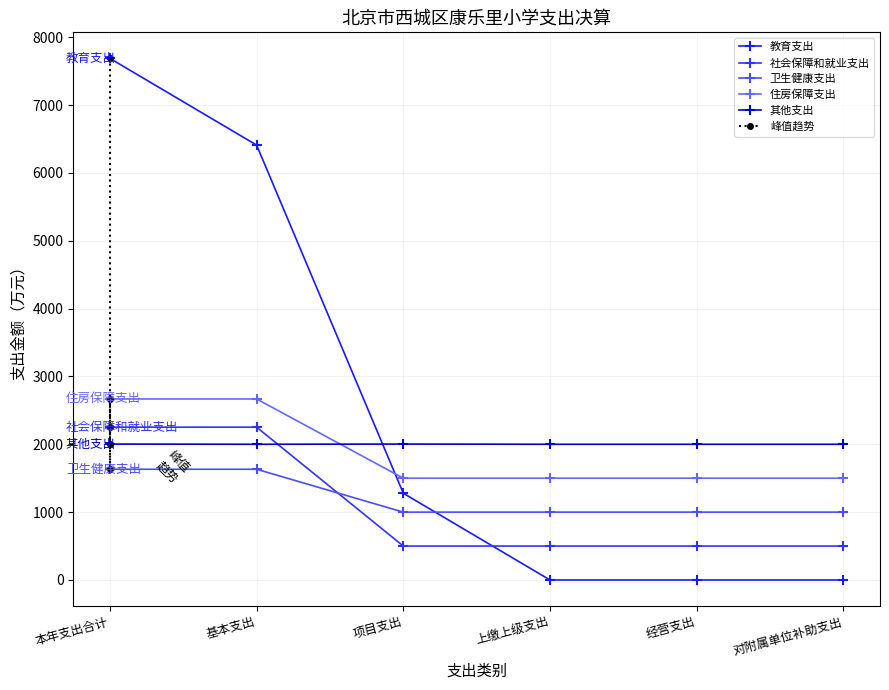

What is the difference between the maximum and minimum values in the 教育支出 series?

7687.0